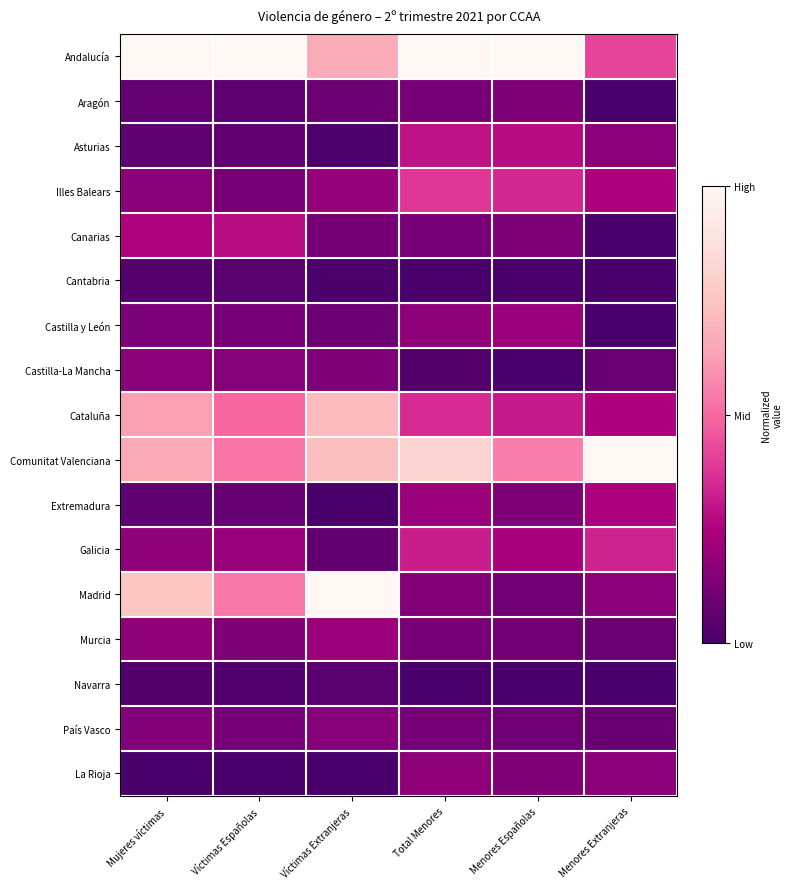

Which series has the largest range (max minus min)?

Madrid